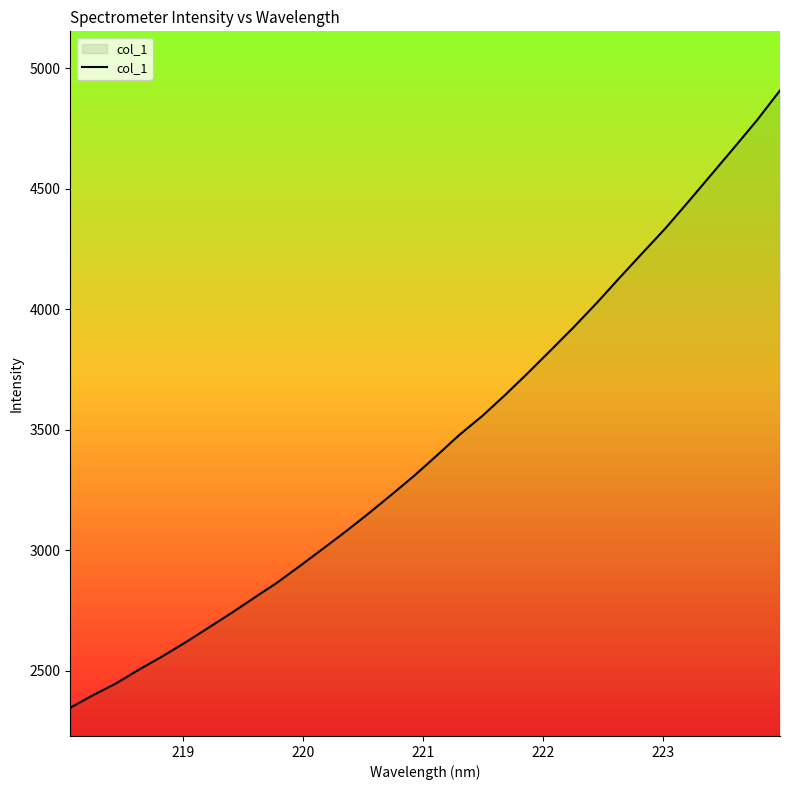

What is the difference between the maximum and minimum values?

2562.1